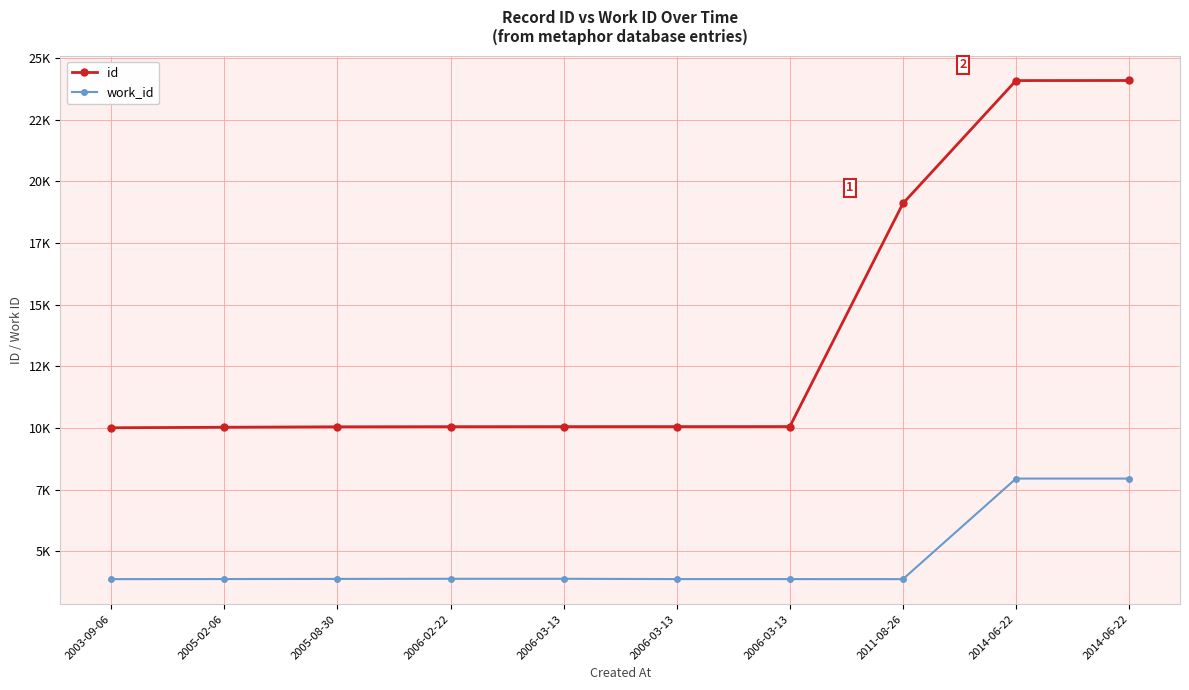

What are all the series names shown in the legend?

id, work_id